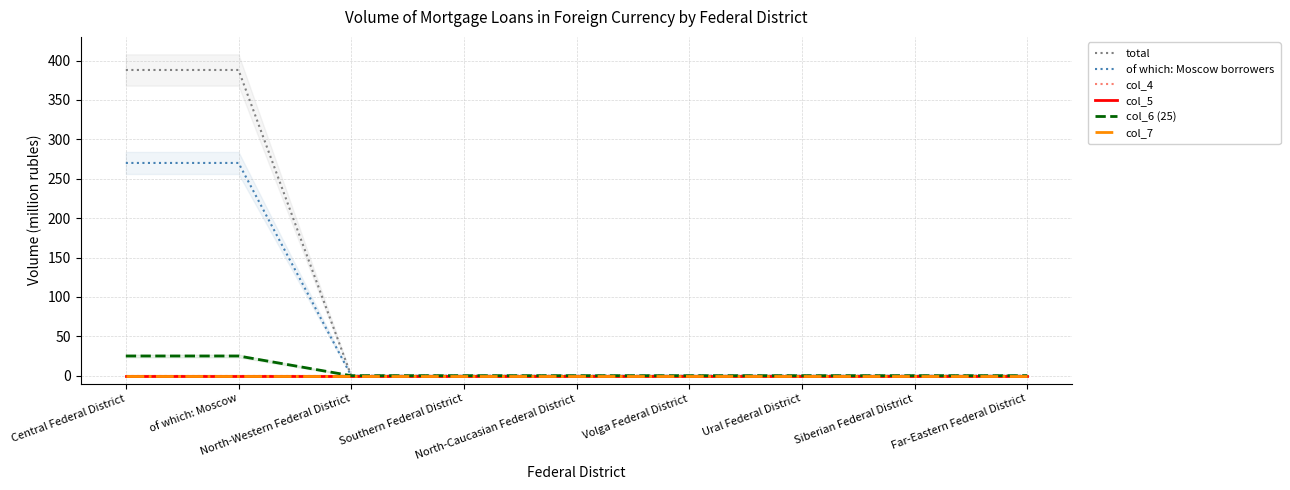

True or false: col_5 and col_7 intersect in this chart.

False